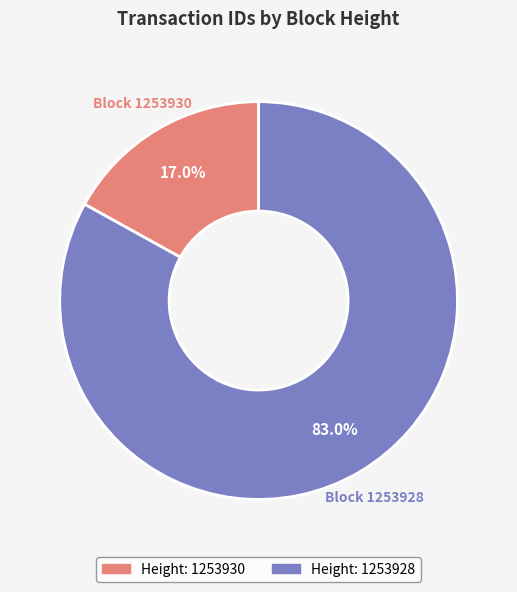

How many slices are in this pie chart?

2